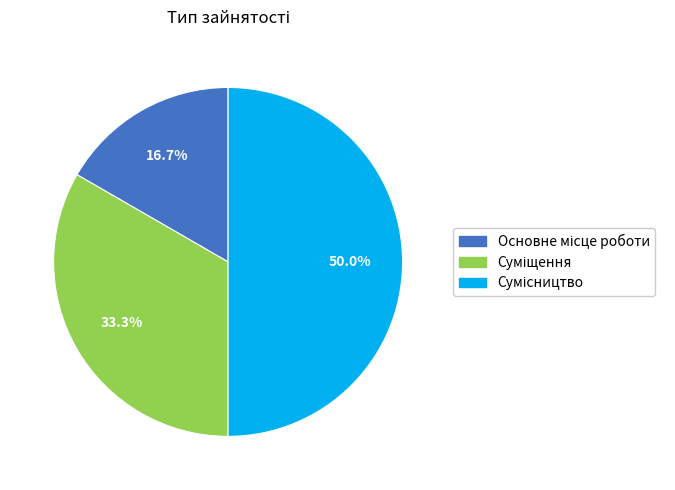

Is it true that Суміщення is 33% of the pie?

True